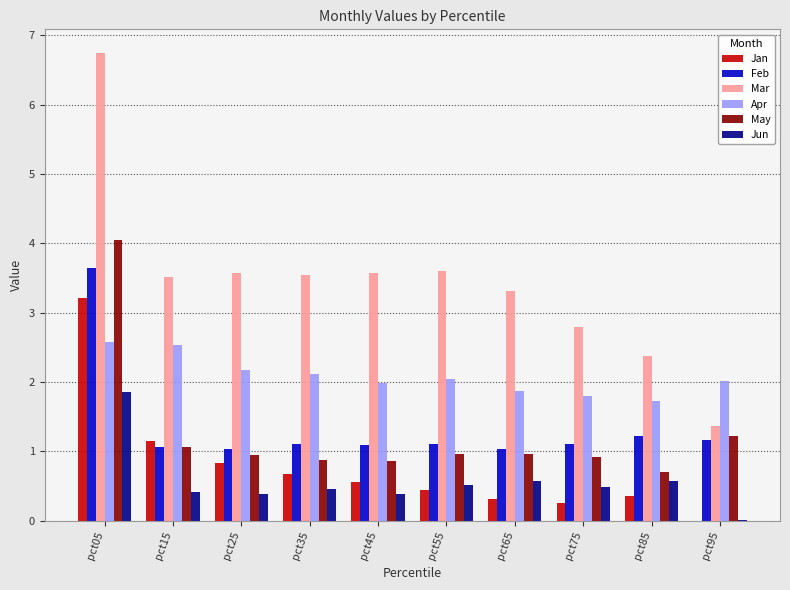

What is the sum of all Jan values?

7.8